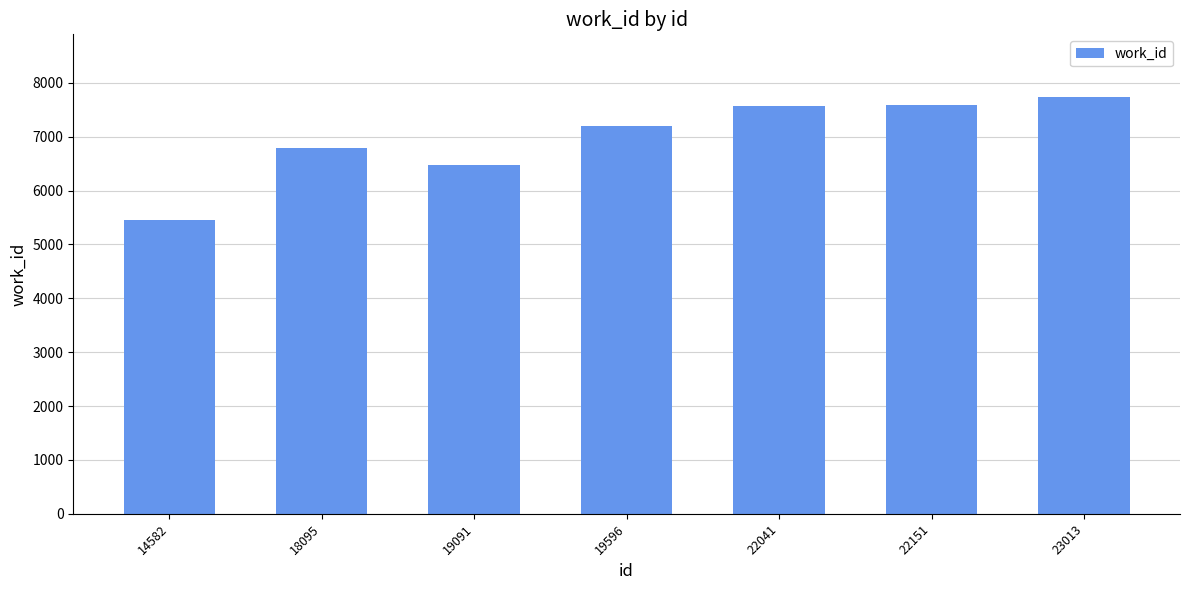

Is it true that the value at 23013 is 13886?

False